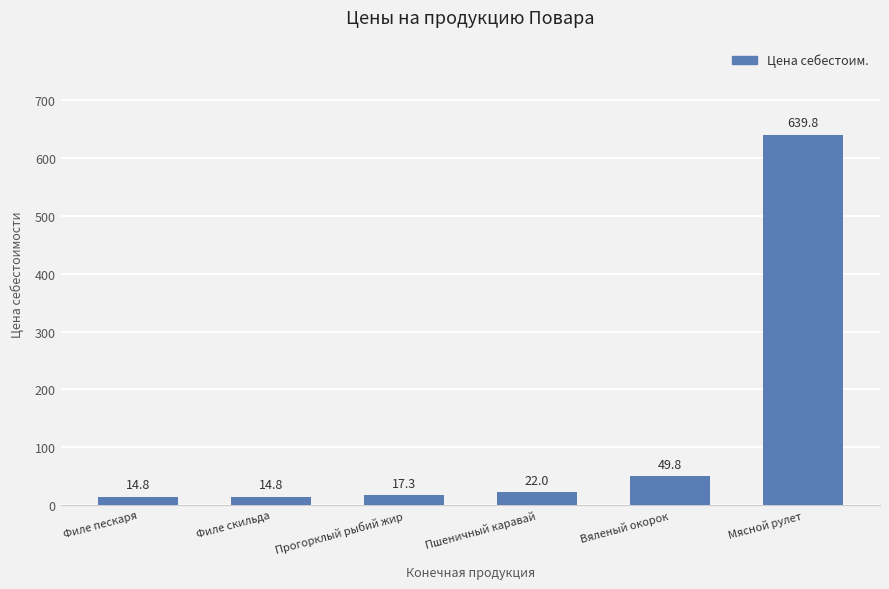

How many categories are shown in the chart?

6